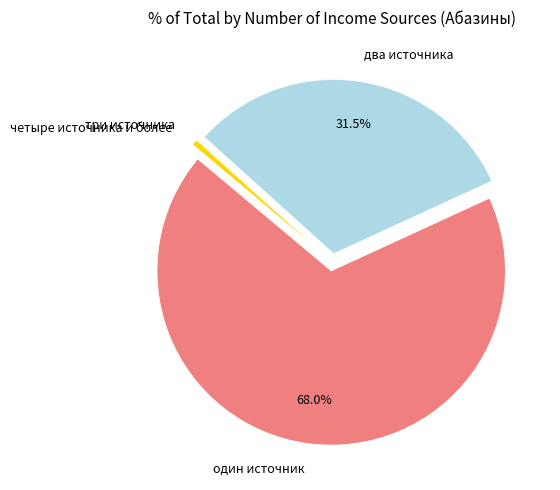

Combined, do три источника and один источник account for over 50%?

Yes